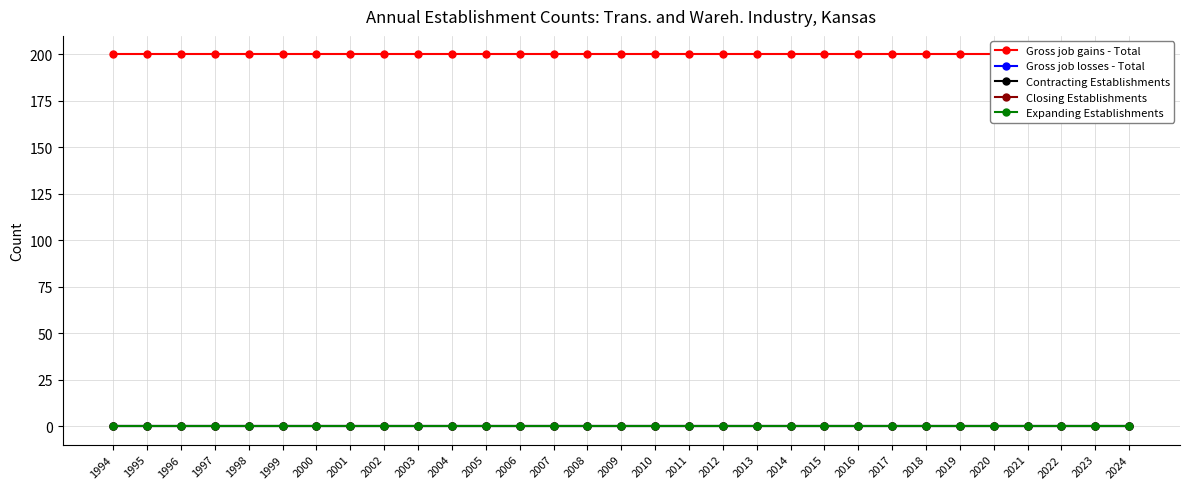

The Gross job gains - Total series shows 75 at 2024. True or false?

False